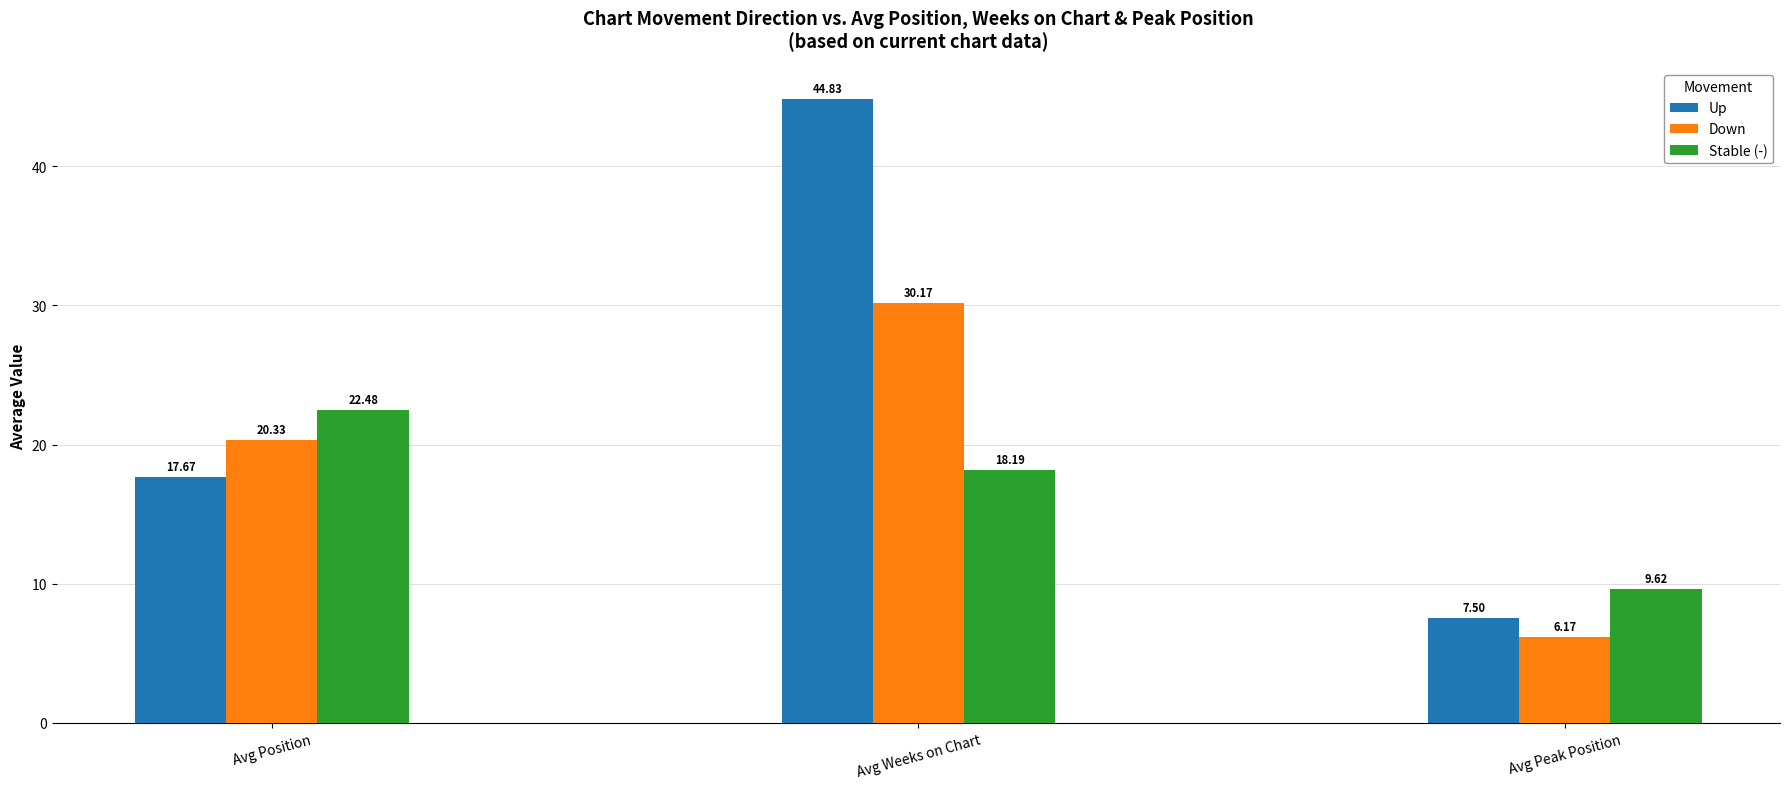

How many bars are there in each group?

3